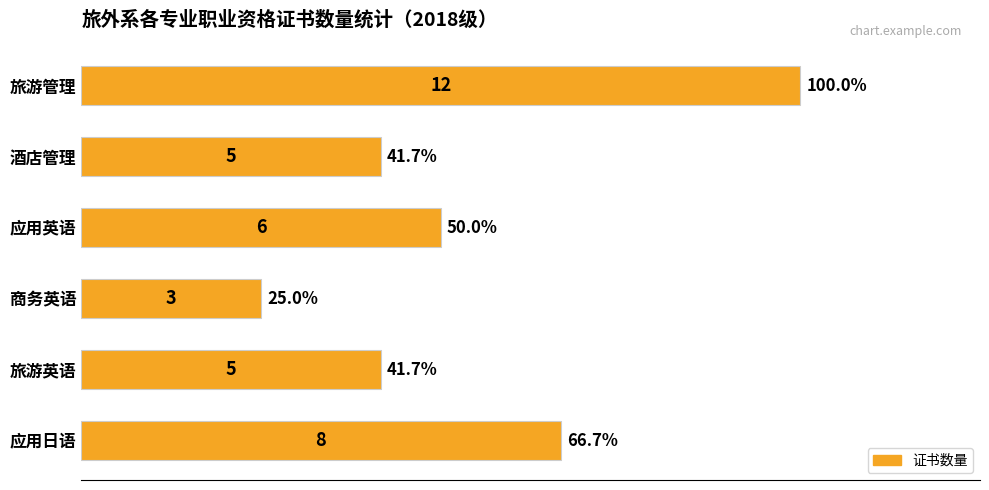

Reading bottom to top, transcribe all the data shown in this chart.

应用日语=8	旅游英语=5	商务英语=3	应用英语=6	酒店管理=5	旅游管理=12